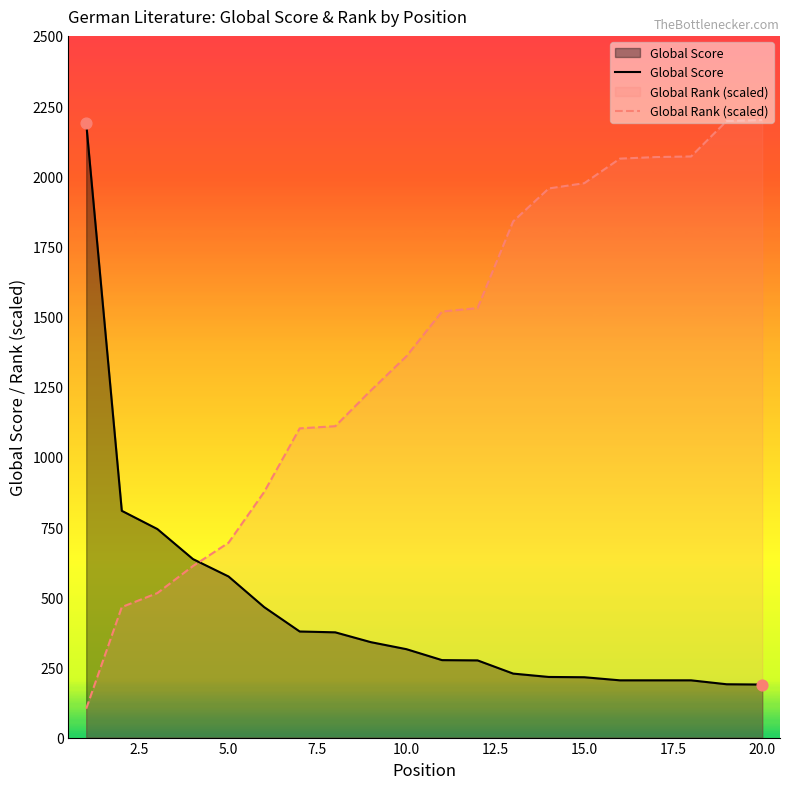

What are all the series names shown in the legend?

Global Score, Global Rank (scaled)